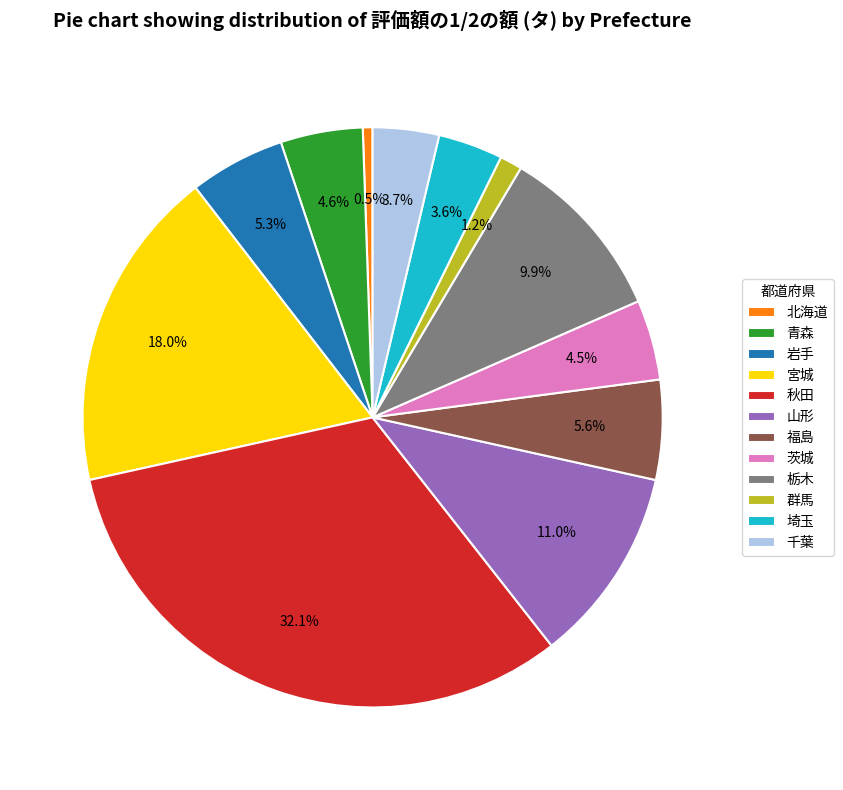

The 秋田 slice represents 21% of the pie. True or false?

False